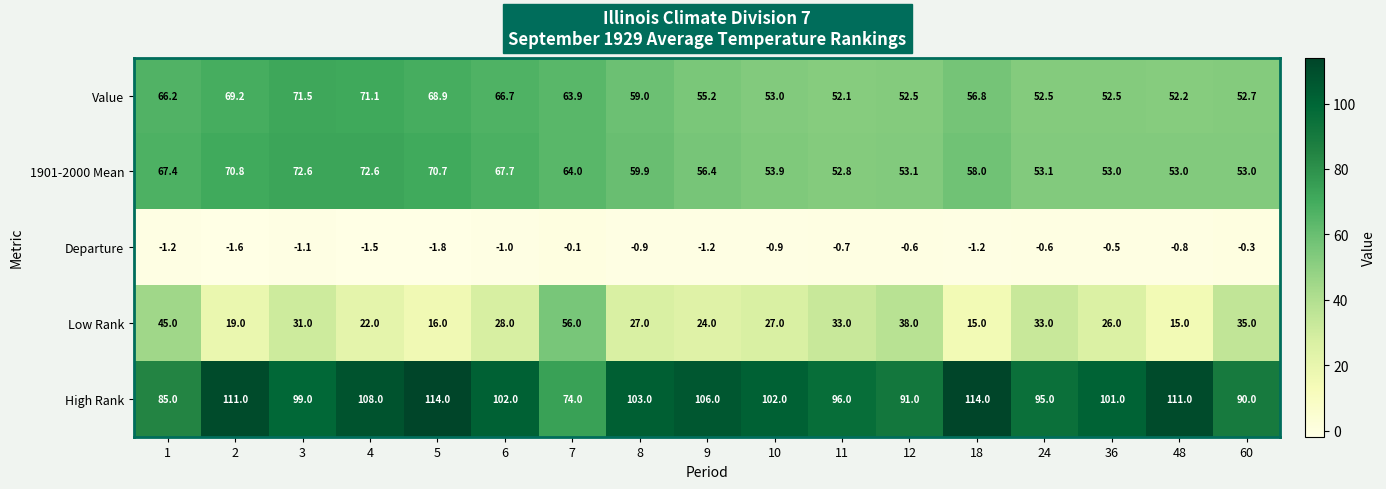

Which series has the largest total across all categories?

High Rank